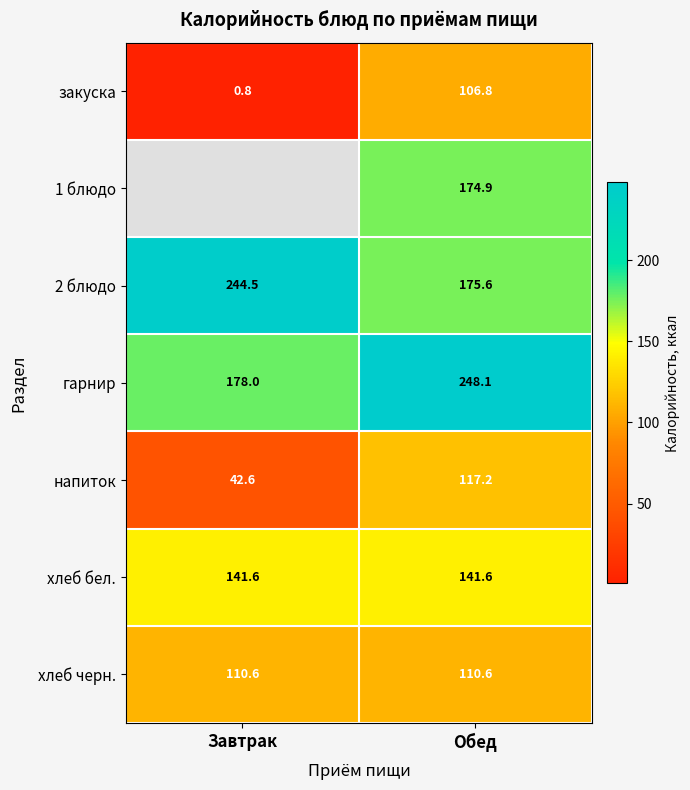

What is the sum of all хлеб бел. values?

283.2